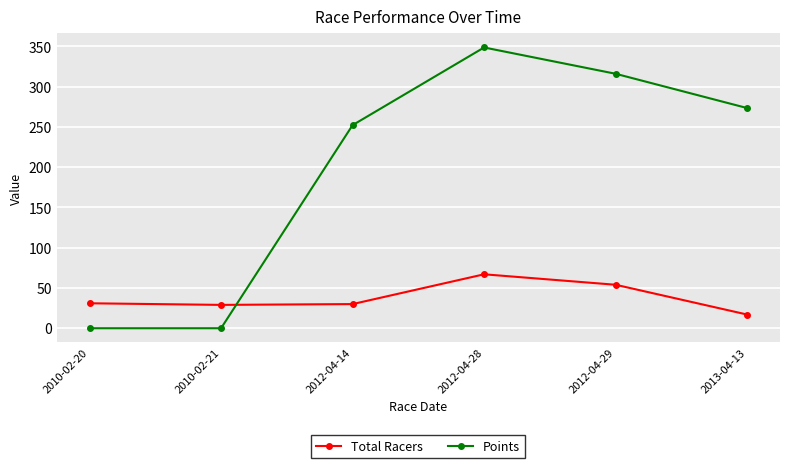

What is the value of the Total Racers point at the 2nd from the left?

29.0